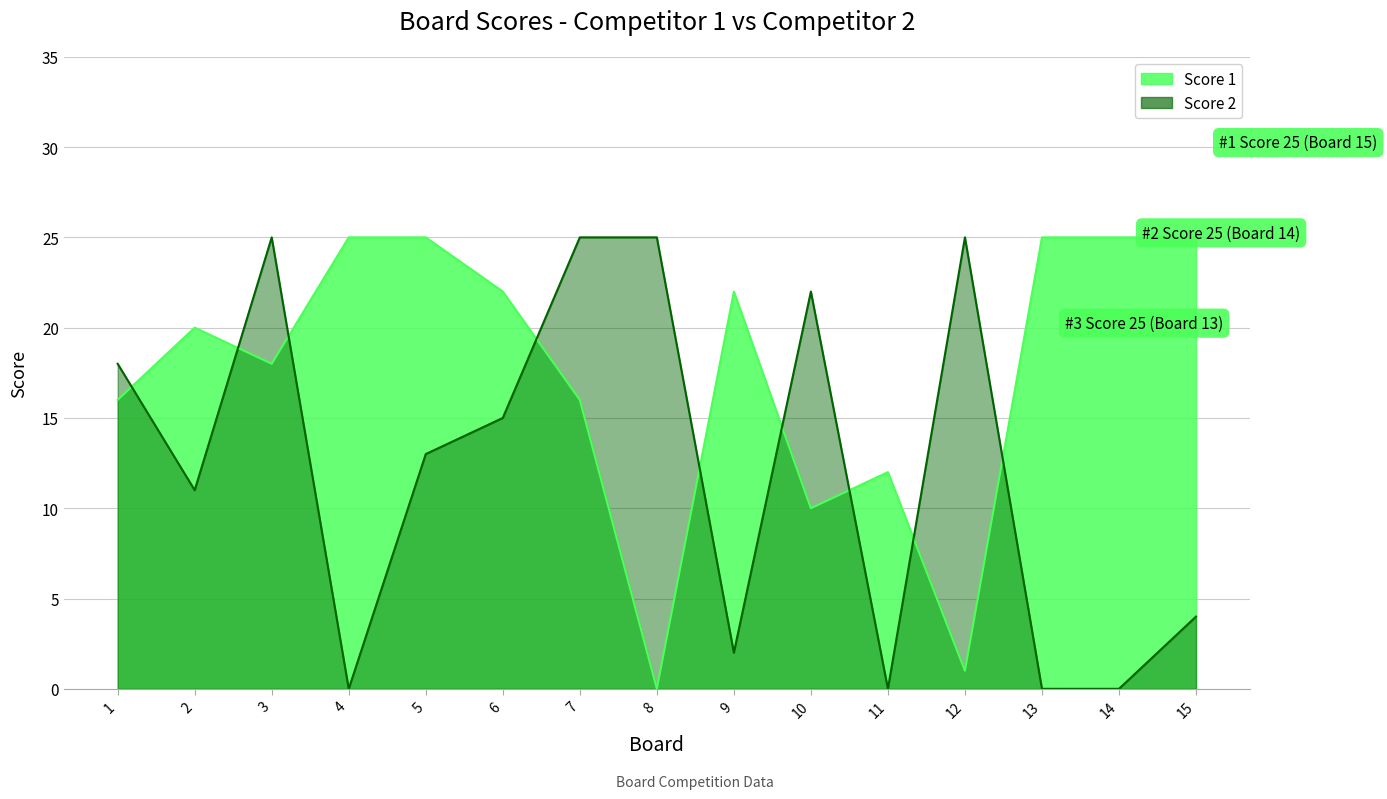

Where do Score 1 and Score 2 first cross each other?

1 and 2